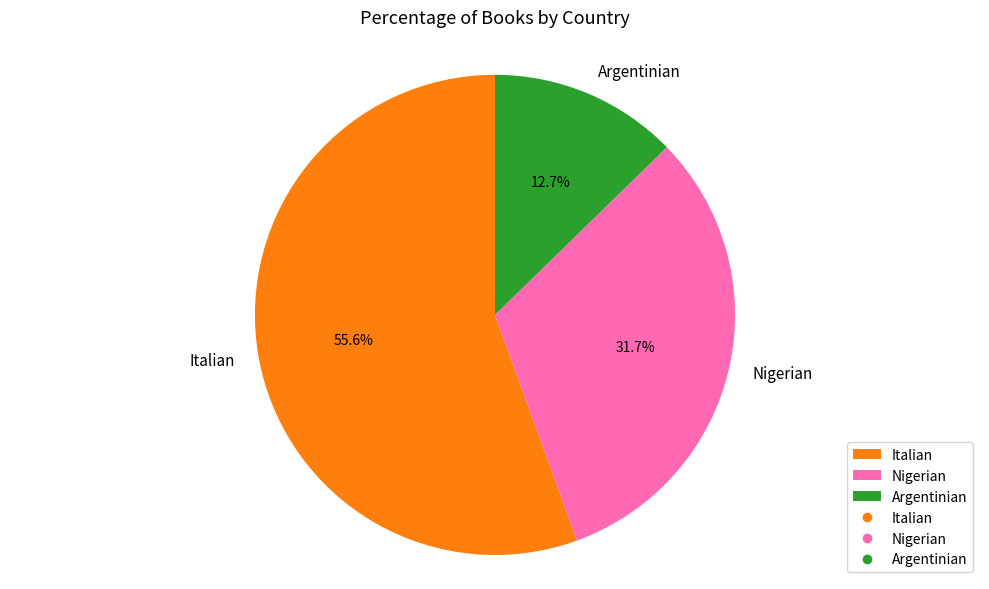

To the nearest percent, what is the difference between the largest and smallest slice percentages?

43%